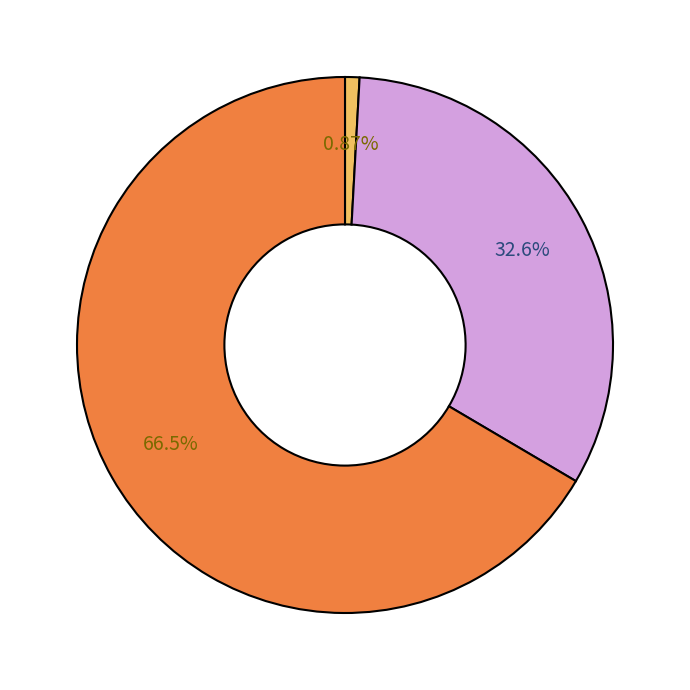

How many segments does this pie chart have?

3